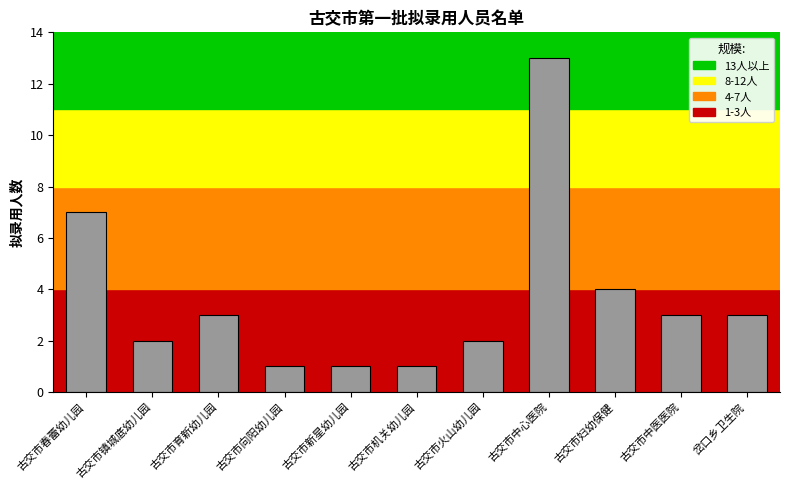

Reading left to right, extract all data points from this chart.

古交市春蕾幼儿园=7	古交市镇城底幼儿园=2	古交市育新幼儿园=3	古交市向阳幼儿园=1	古交市新星幼儿园=1	古交市机关幼儿园=1	古交市火山幼儿园=2	古交市中心医院=13	古交市妇幼保健=4	古交市中医医院=3	岔口乡卫生院=3